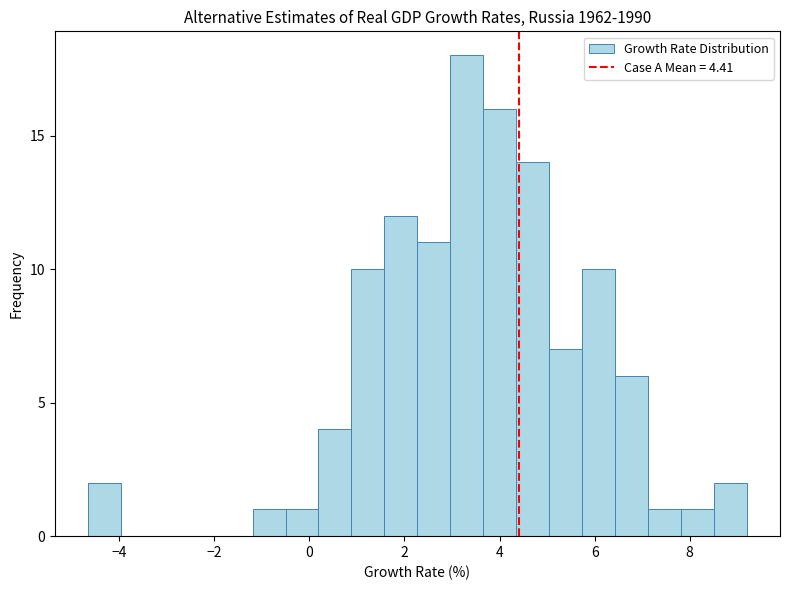

Around what value on the x-axis is the tallest bar? Give the approximate position of its centre, as read against the axis.

3.4